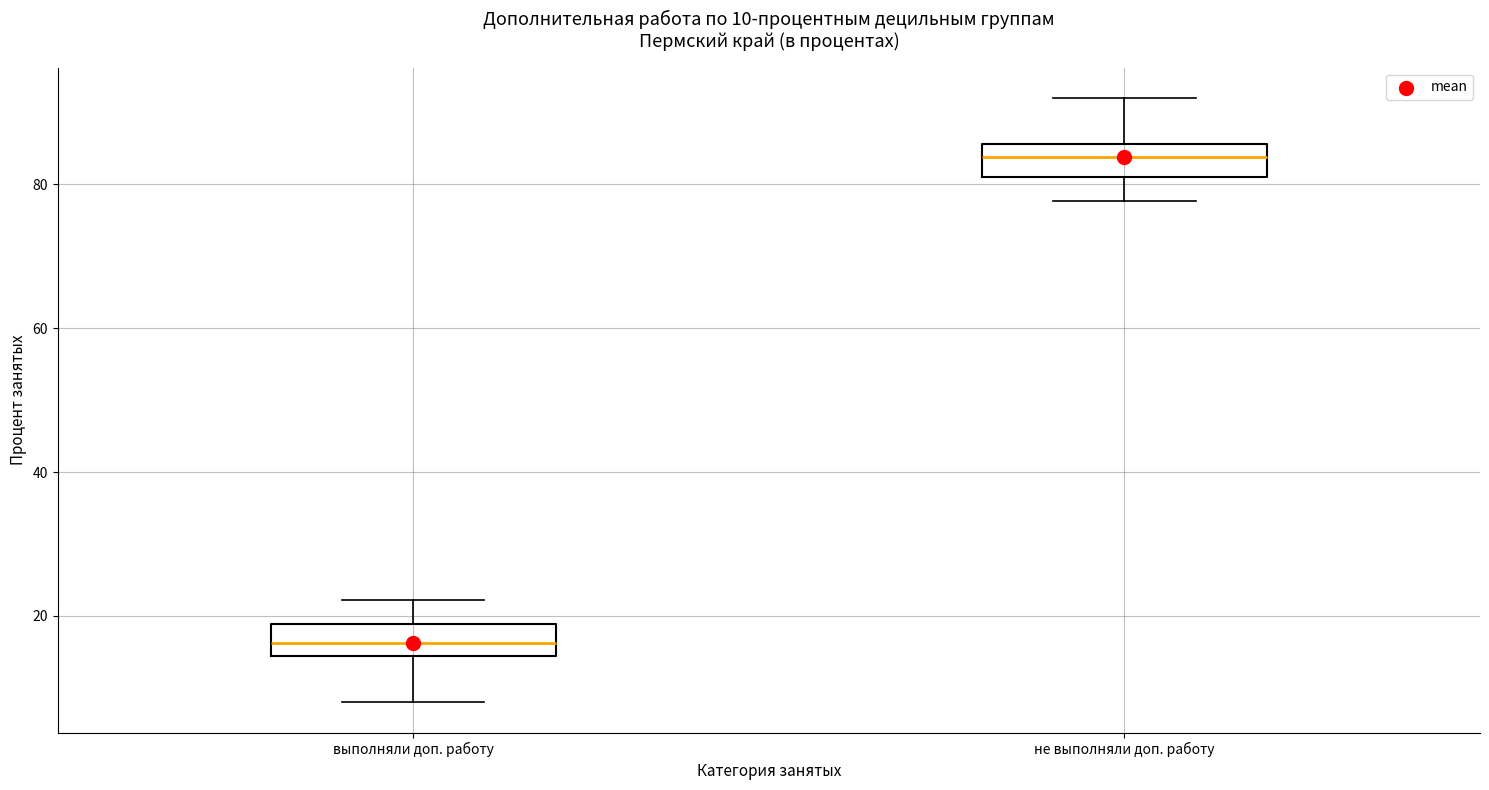

Which box's median line is the highest?

не выполняли доп. работу